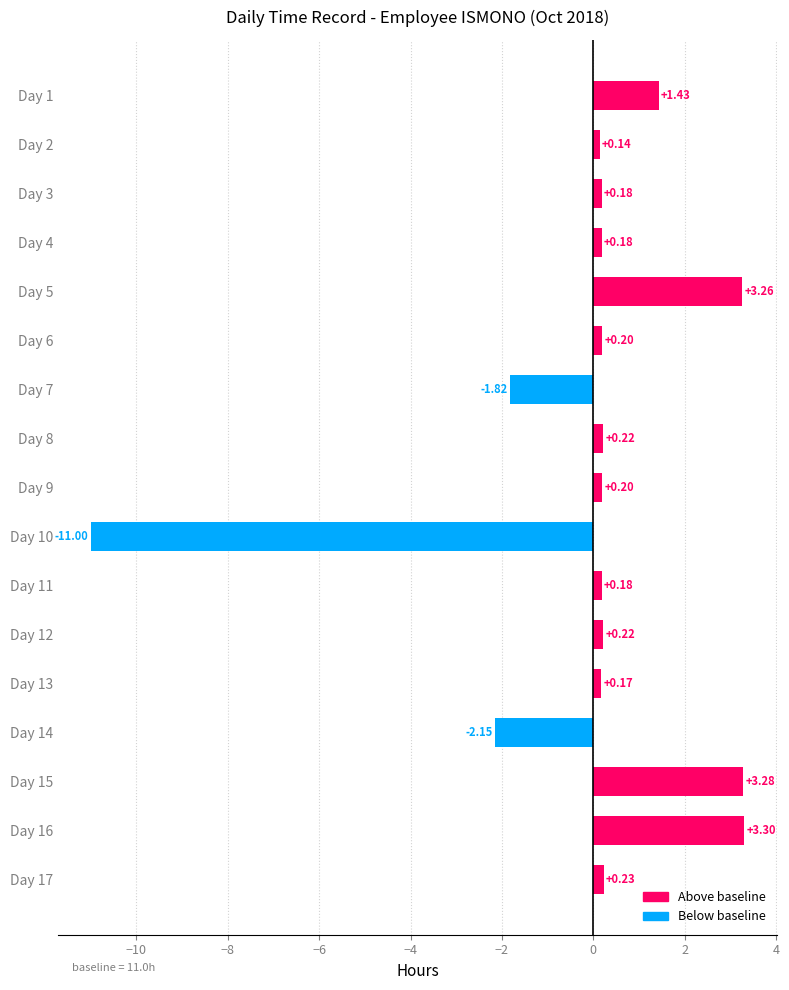

Which has a higher value, Day 14 or Day 8?

Day 8